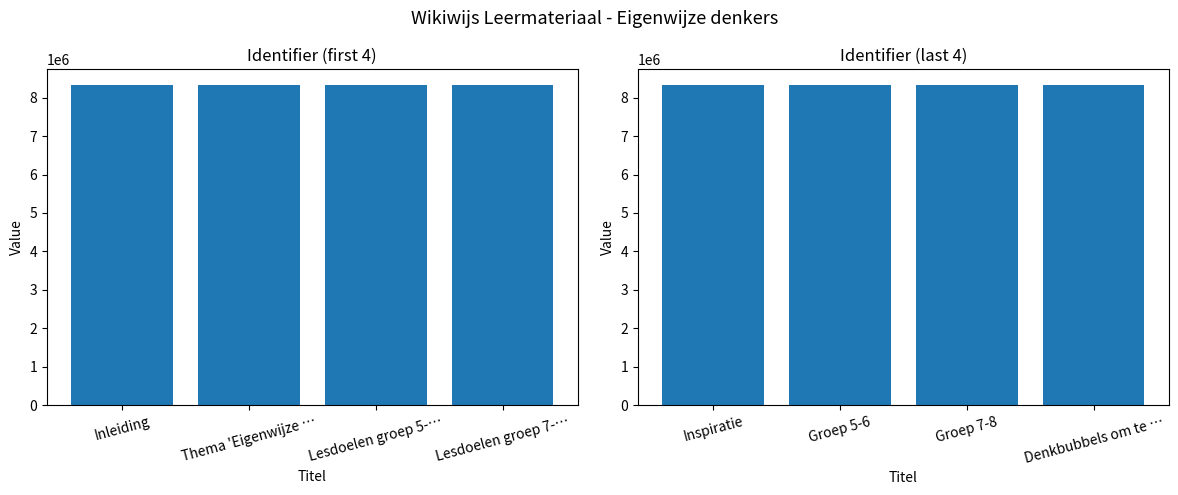

Rank the categories by value from lowest to highest.

Inspiratie, Groep 5-6, Groep 7-8, Denkbubbels om te …